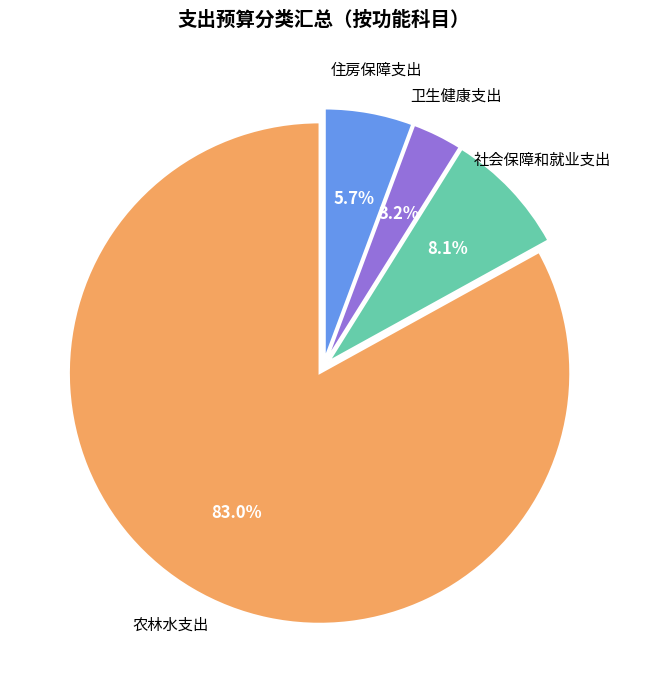

What is the majority slice?

农林水支出